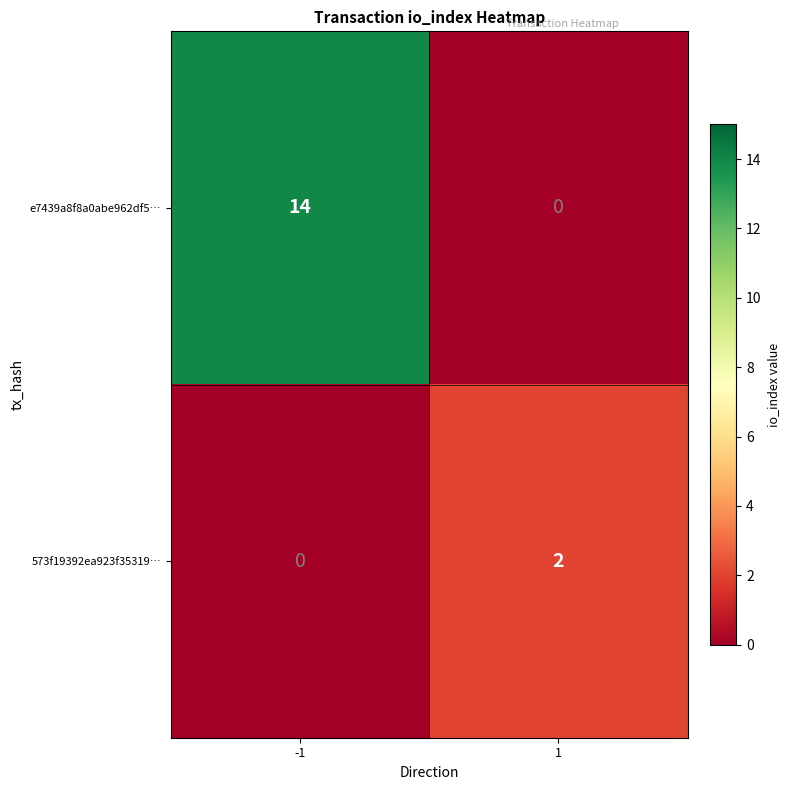

Which series changed the most between -1 and 1?

e7439a8f8a0abe962df5…